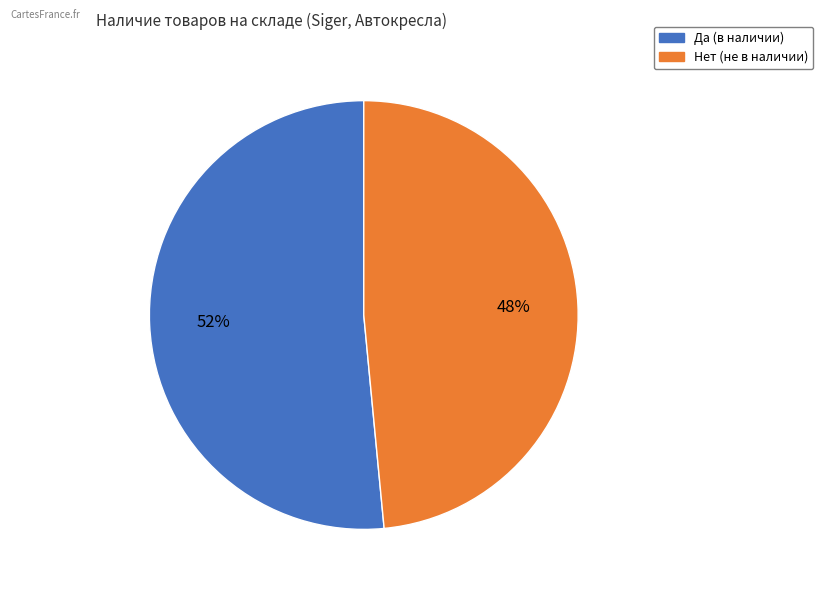

Which category has the biggest portion of the pie?

Да